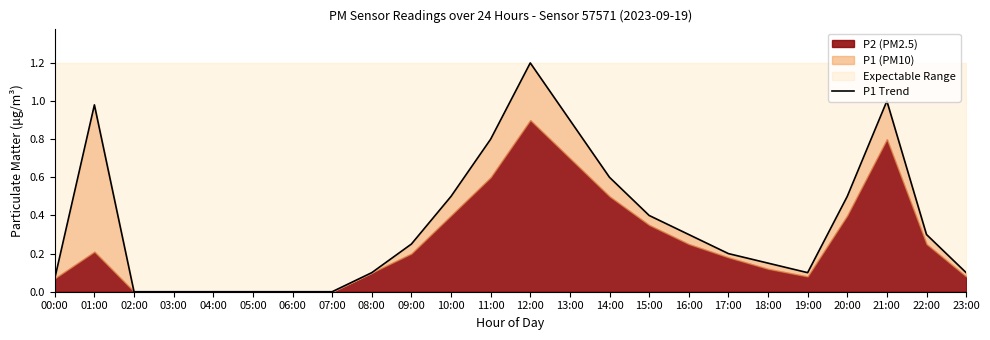

Reading left to right, transcribe all the data shown in this chart.

00:00=0.1	01:00=1.0	02:00=0.0	03:00=0.0	04:00=0.0	05:00=0.0	06:00=0.0	07:00=0.0	08:00=0.1	09:00=0.2	10:00=0.5	11:00=0.8	12:00=1.2	13:00=0.9	14:00=0.6	15:00=0.4	16:00=0.3	17:00=0.2	18:00=0.1	19:00=0.1	20:00=0.5	21:00=1.0	22:00=0.3	23:00=0.1